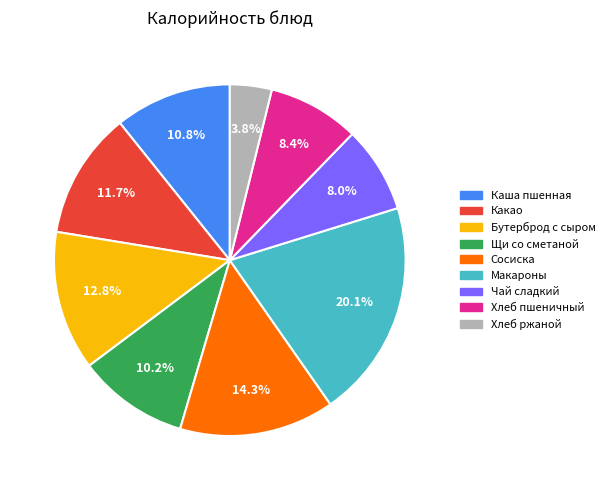

Is the sum of Макароны and Бутерброд с сыром greater than half?

No